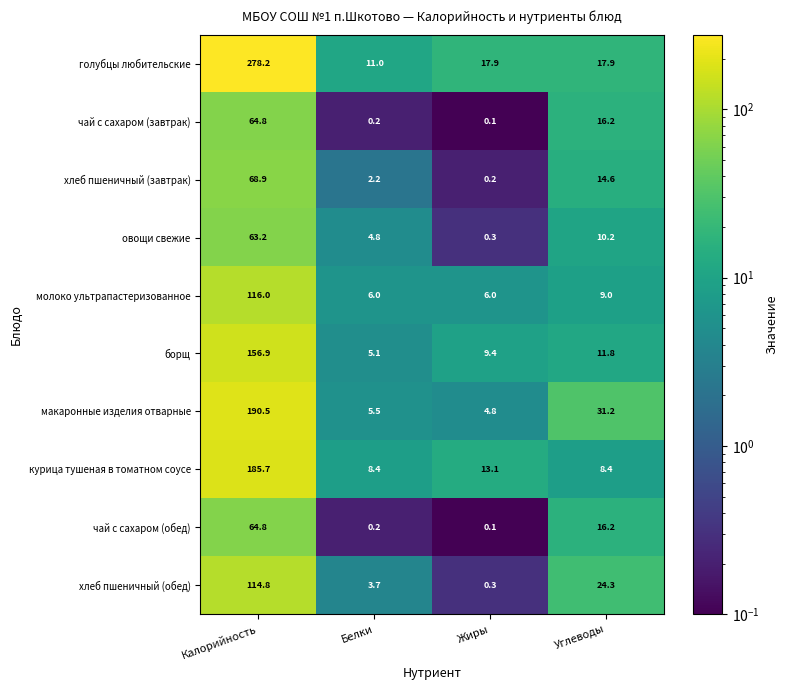

Which series has the largest range (max minus min)?

голубцы любительские